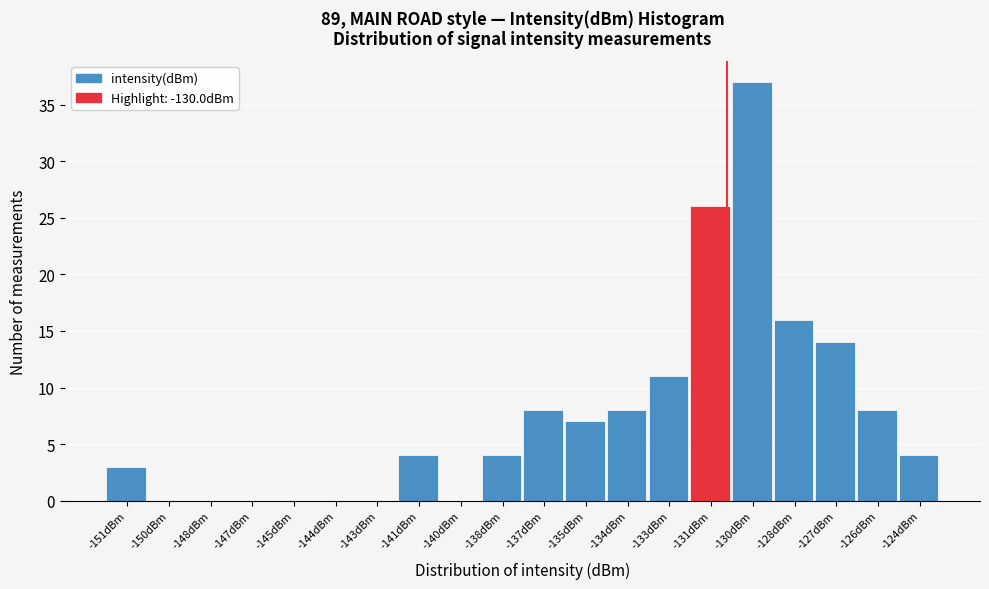

Reading left to right, what are all the values shown in this chart?

-151dBm=3	-150dBm=0	-148dBm=0	-147dBm=0	-145dBm=0	-144dBm=0	-143dBm=0	-141dBm=4	-140dBm=0	-138dBm=4	-137dBm=8	-135dBm=7	-134dBm=8	-133dBm=11	-131dBm=26	-130dBm=37	-128dBm=16	-127dBm=14	-126dBm=8	-124dBm=4